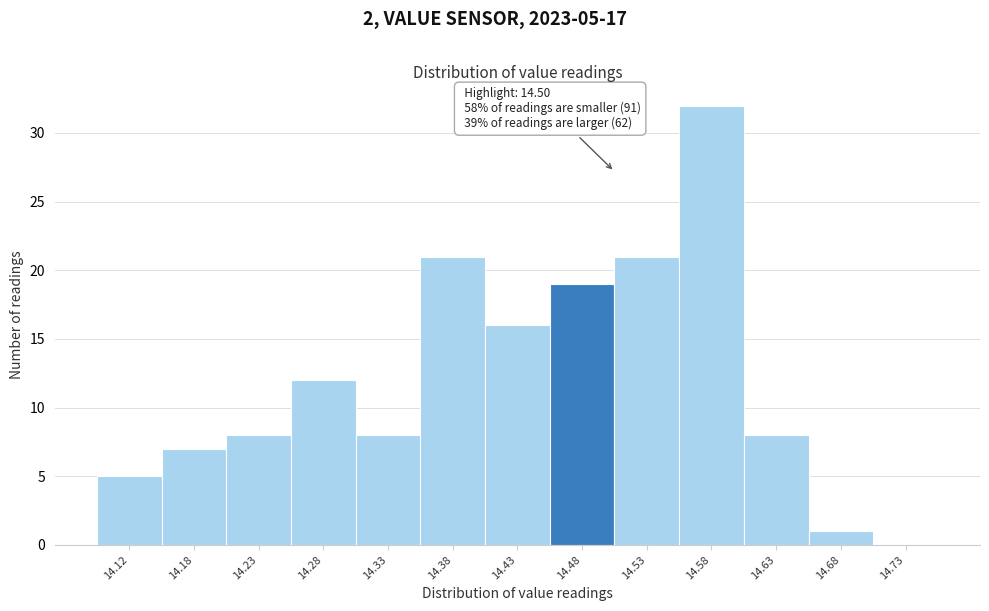

Which range on the x-axis has the tallest bar?

14.55 to 14.60